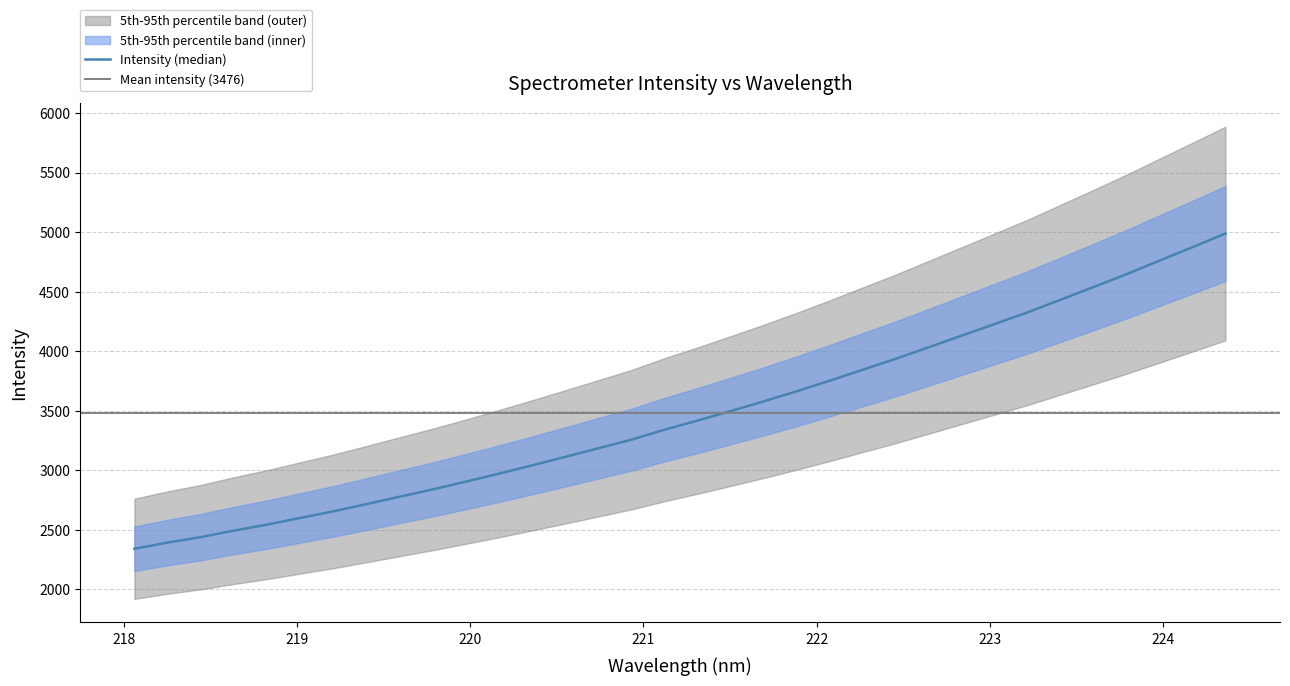

What is the sum of all values?

118173.8